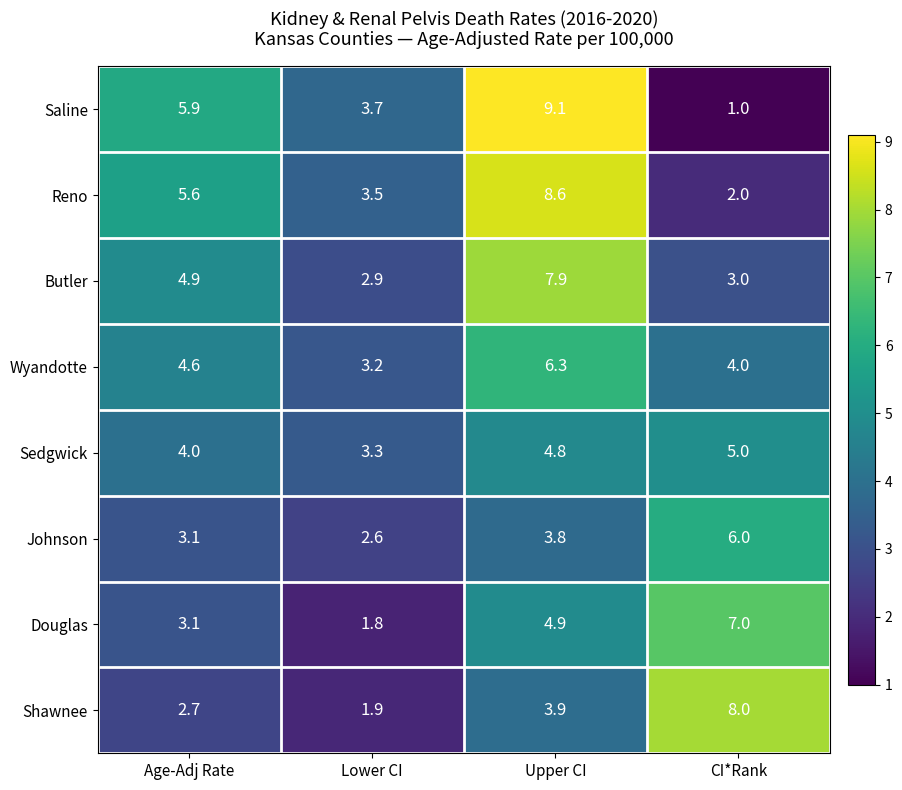

Which series has the largest range (max minus min)?

Saline